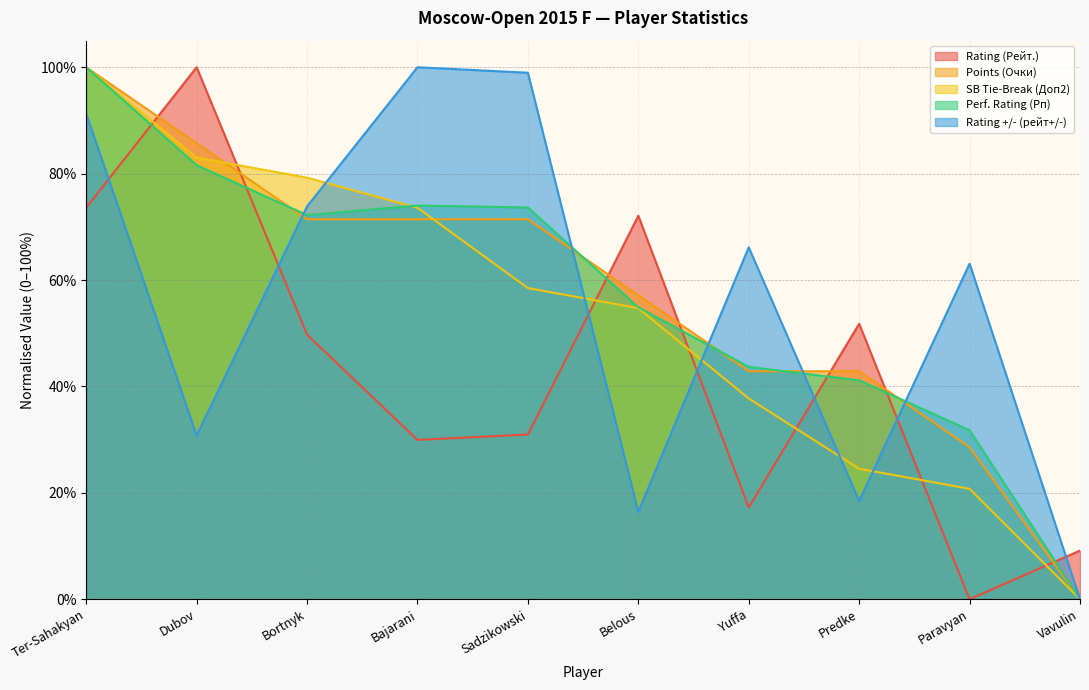

Where does the SB Tie-Break (Доп2) series first go above 58?

Ter-Sahakyan